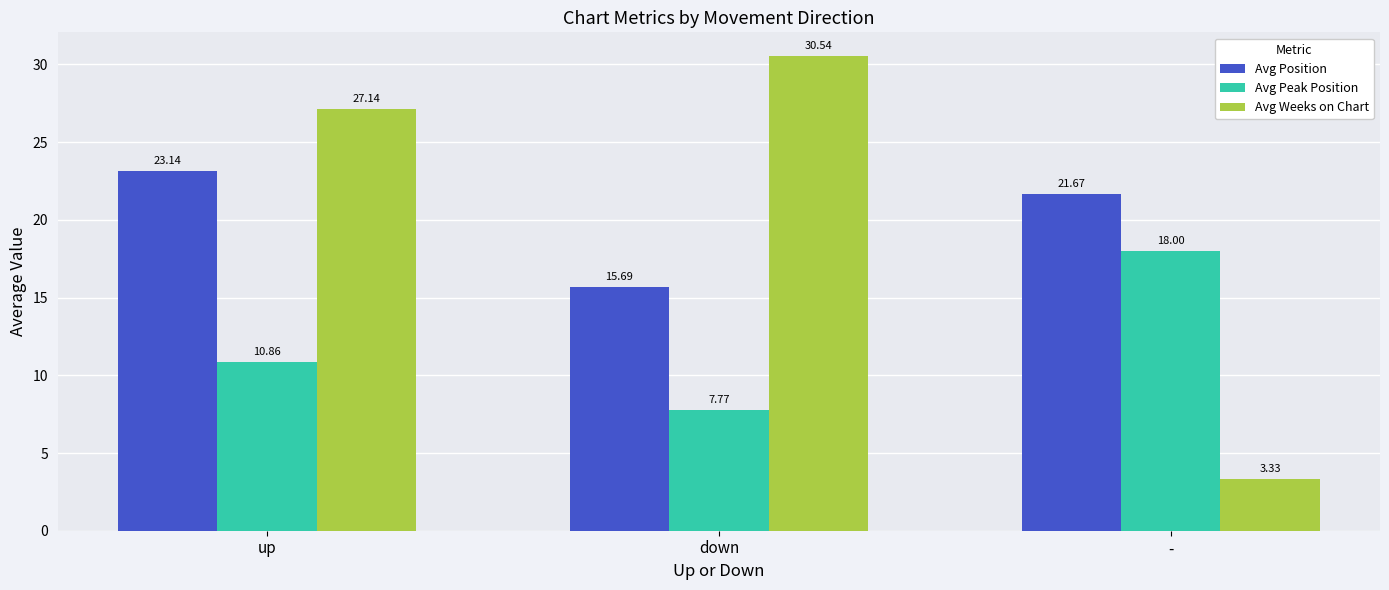

Which series has the widest spread of values?

Avg Weeks on Chart